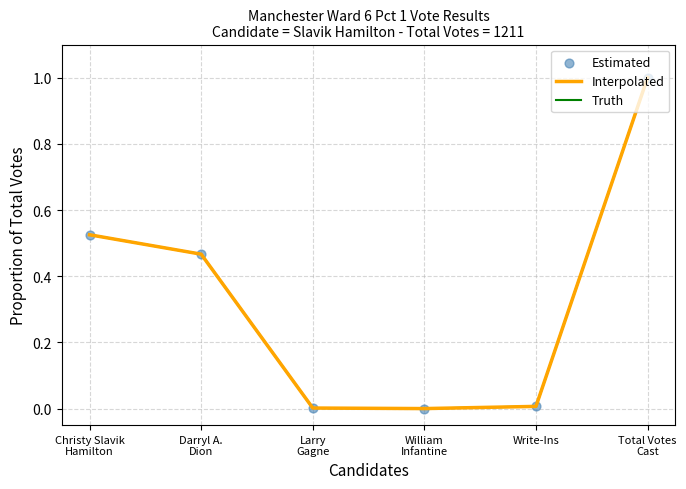

Does the chart have visible grid lines?

Yes